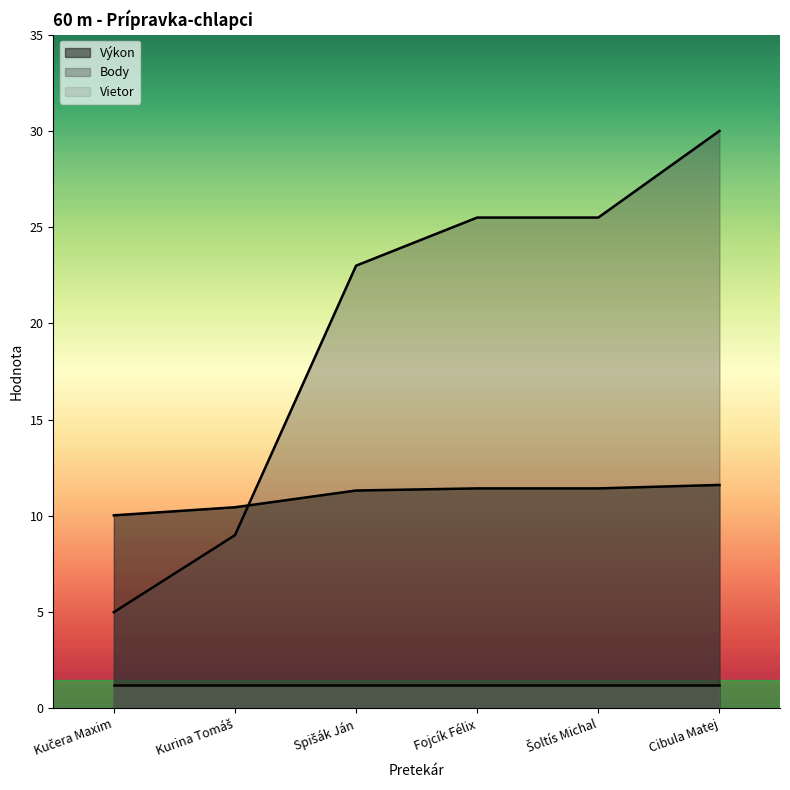

Does the chart display data point markers on the line(s)?

No